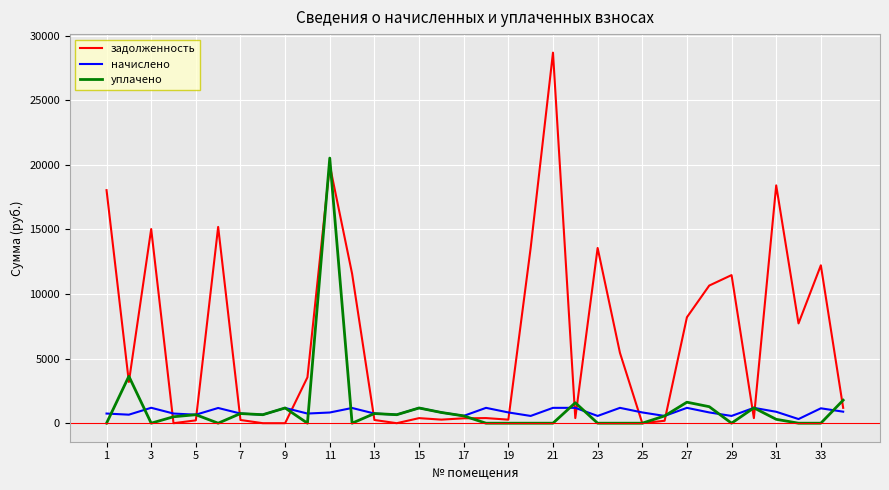

List the series in order of their peak value, highest first.

задолженность, уплачено, начислено